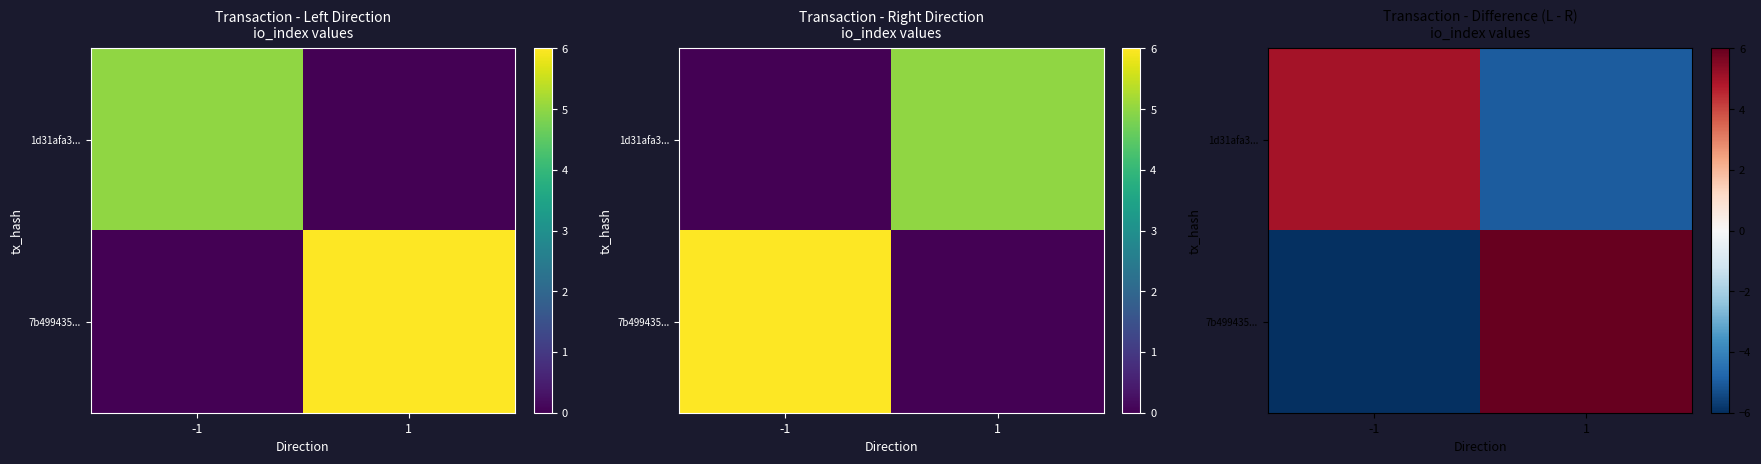

What is the total value across all series at 1?

1